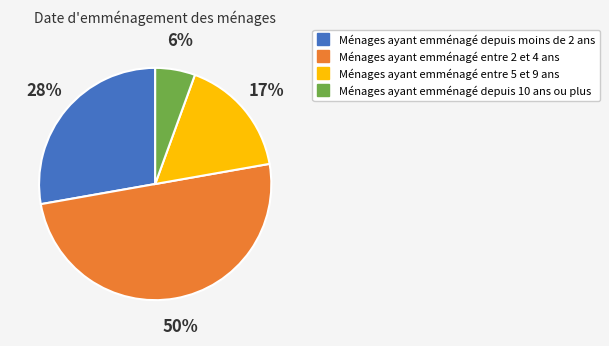

To the nearest percent, what is the average slice percentage?

25%